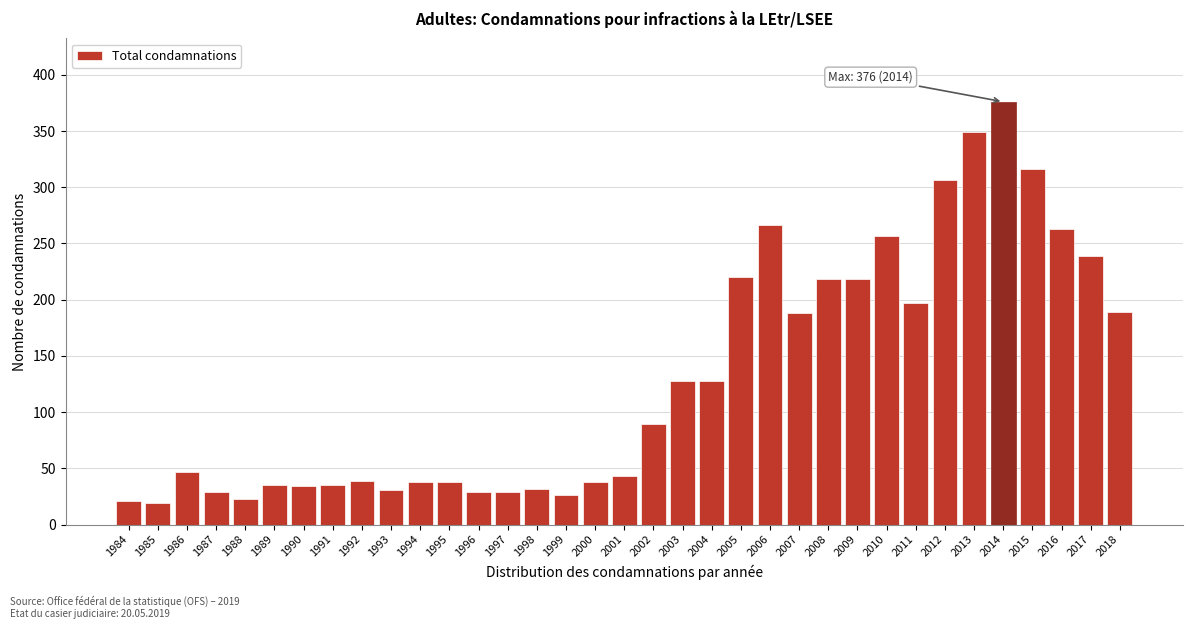

True or false: the data shows 128 at 2004.

True